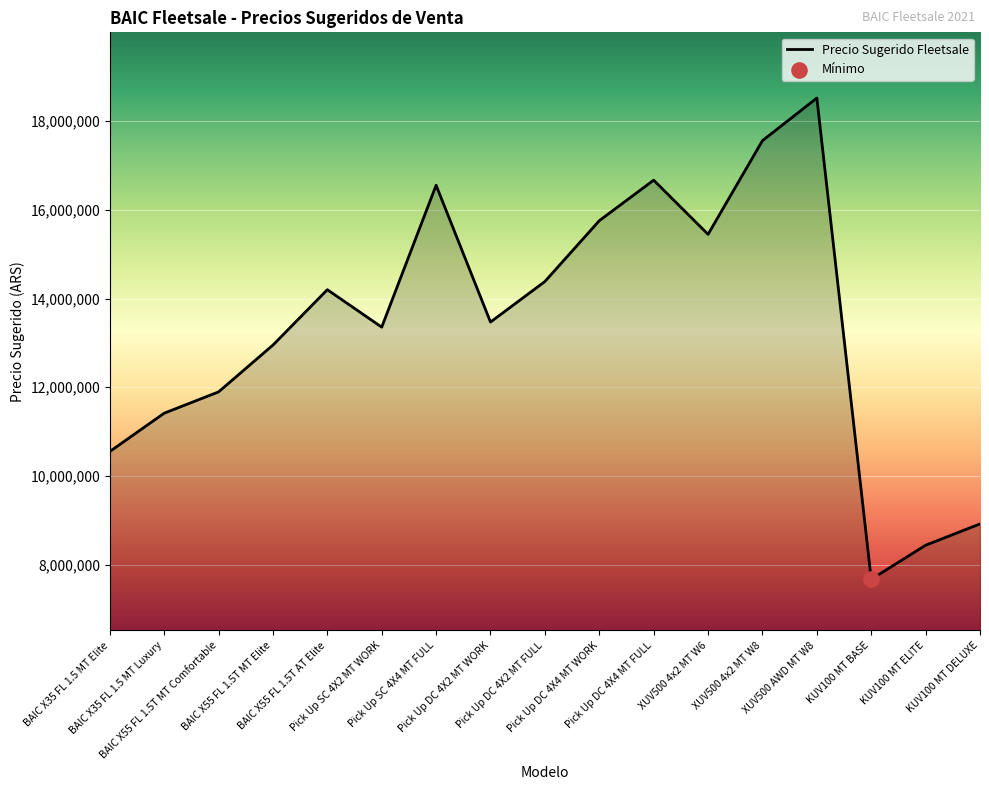

What is the change in value from BAIC X35 FL 1.5 MT Luxury to BAIC X55 FL 1.5T AT Elite?

+2784000